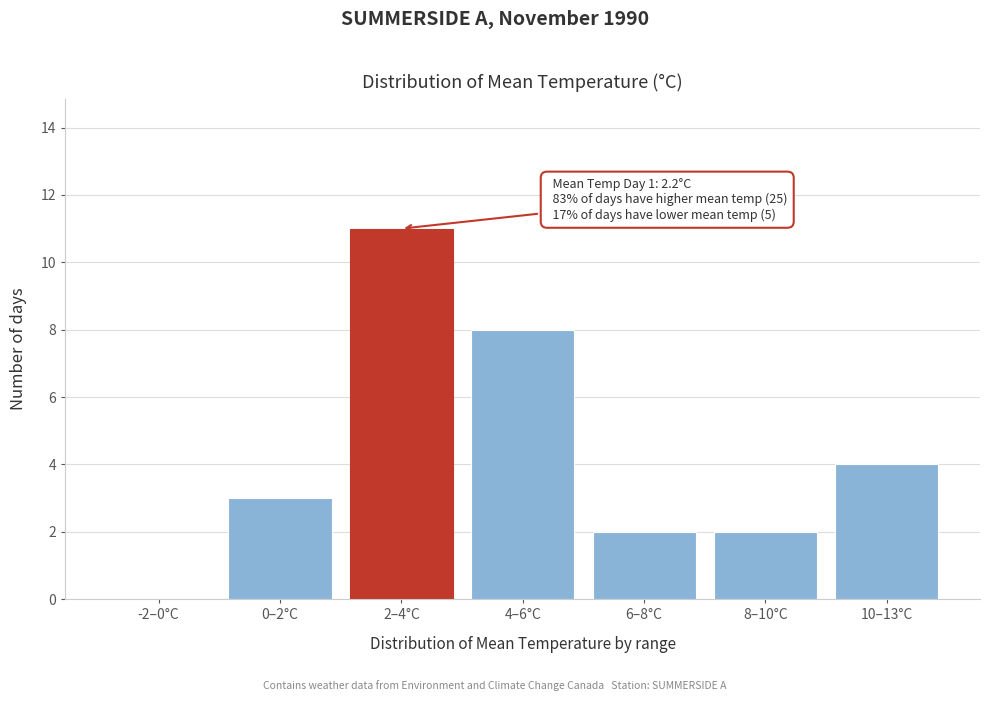

Reading left to right, extract all data points from this chart.

-2–0°C=0	0–2°C=3	2–4°C=11	4–6°C=8	6–8°C=2	8–10°C=2	10–13°C=4